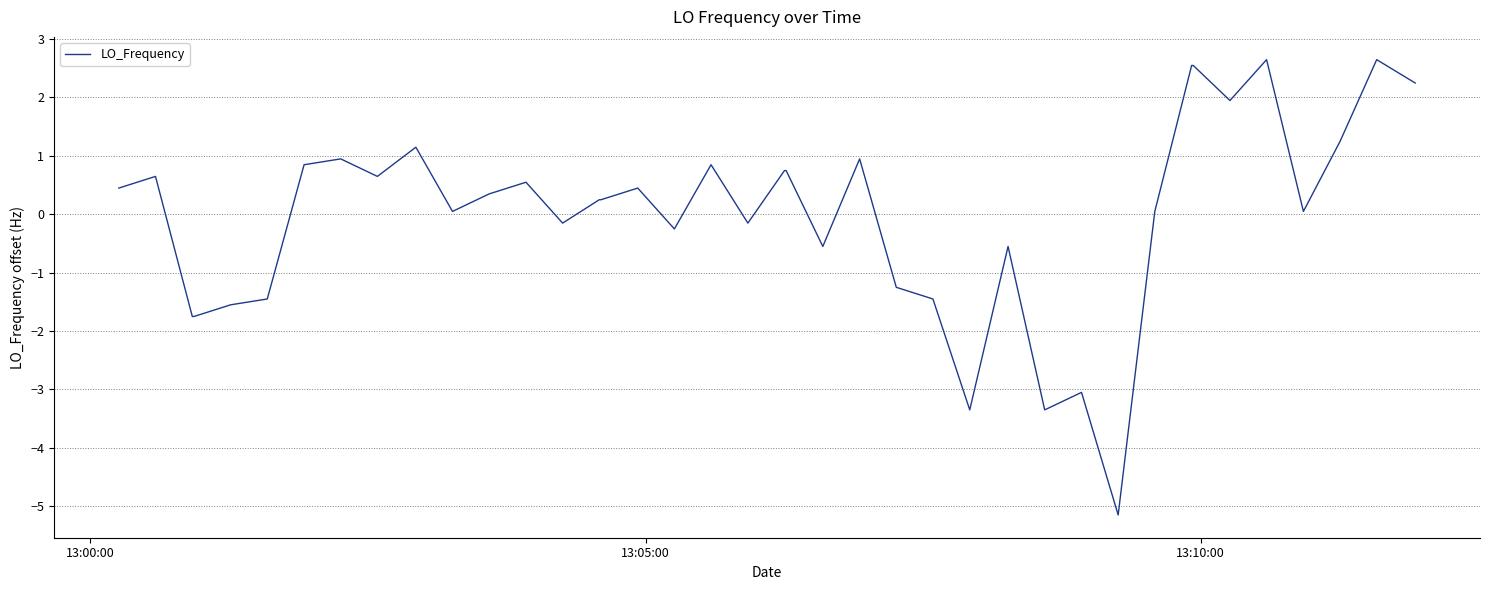

What is the minimum value shown in the chart?

-5.2